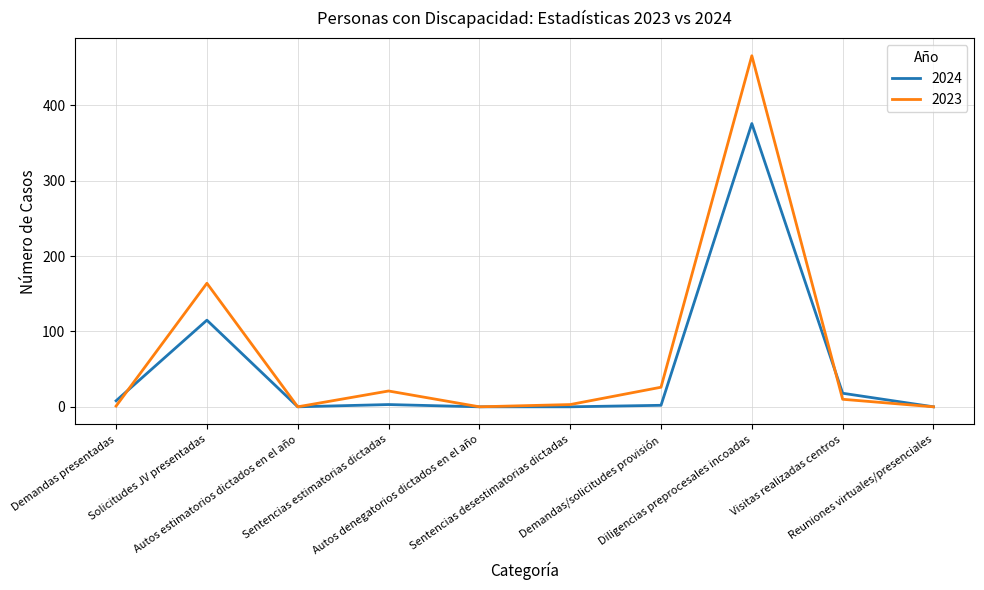

What is the highest value of the 2023 series?

466